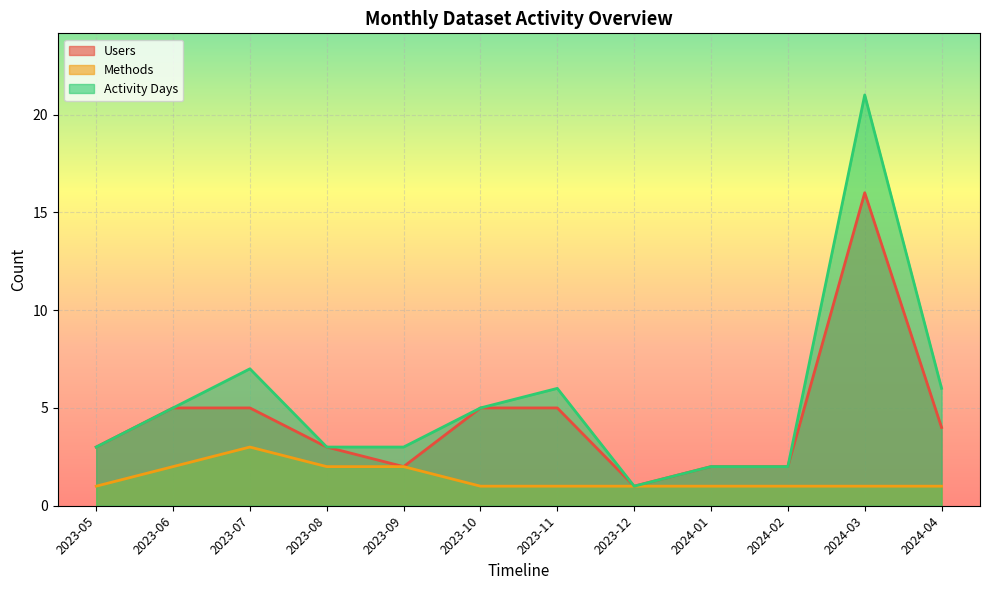

What is the label of the 6th point from the left?

2023-10